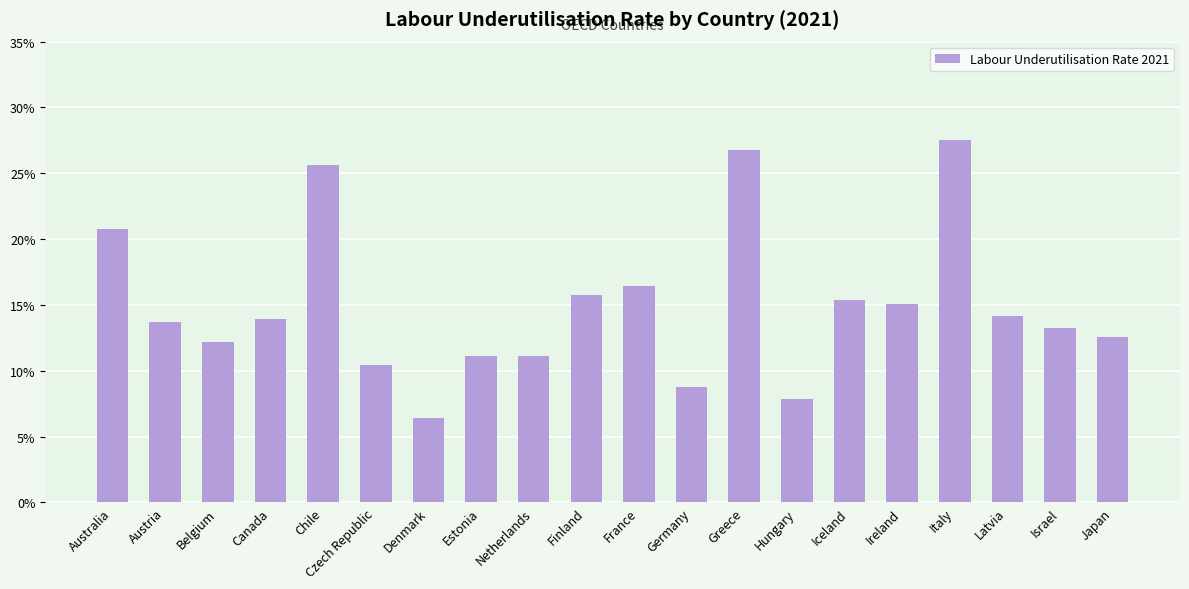

What is the ratio of the value at Estonia to the value at Germany?

1.3